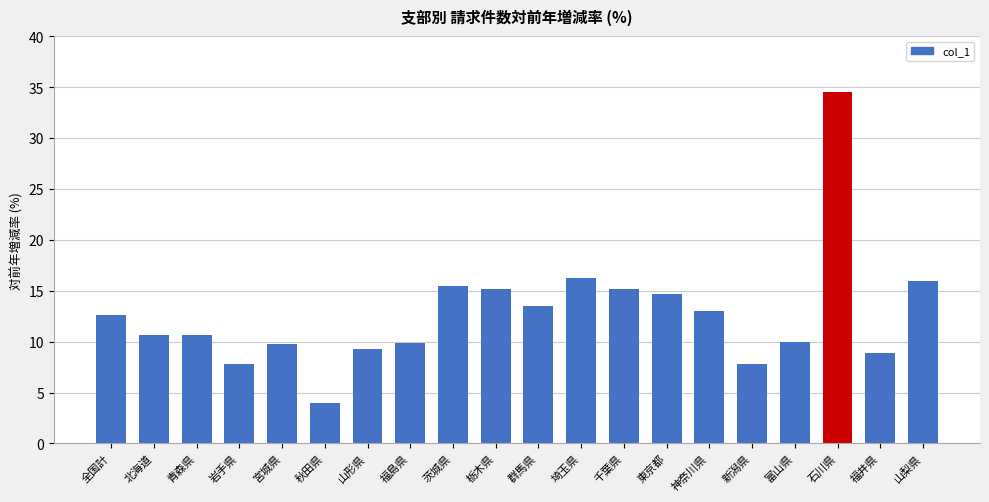

What is the sum of all values?

255.2